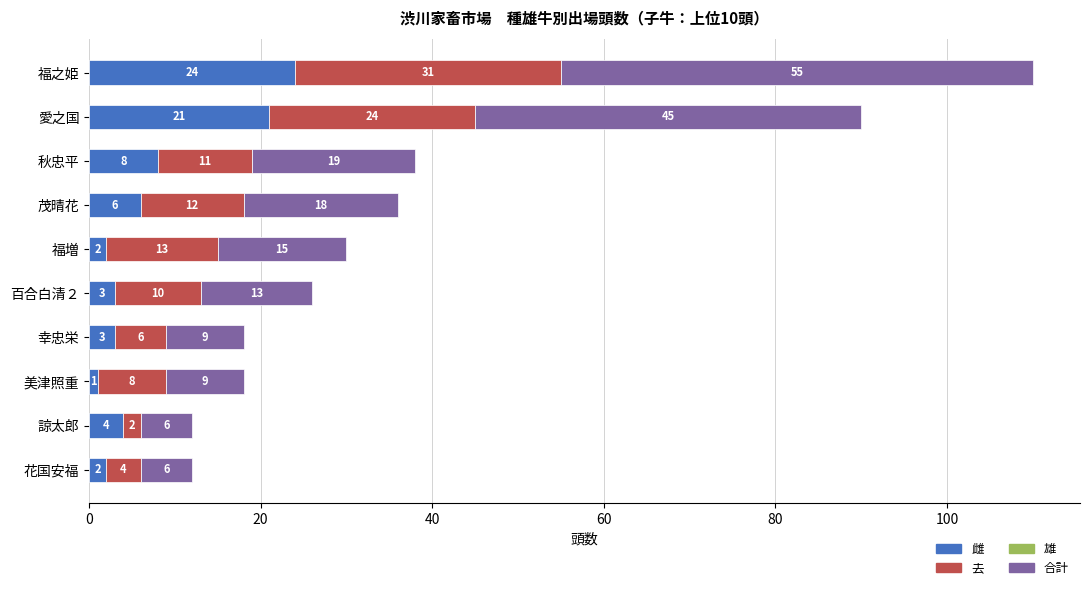

What is the total value across all series at 愛之国?

90